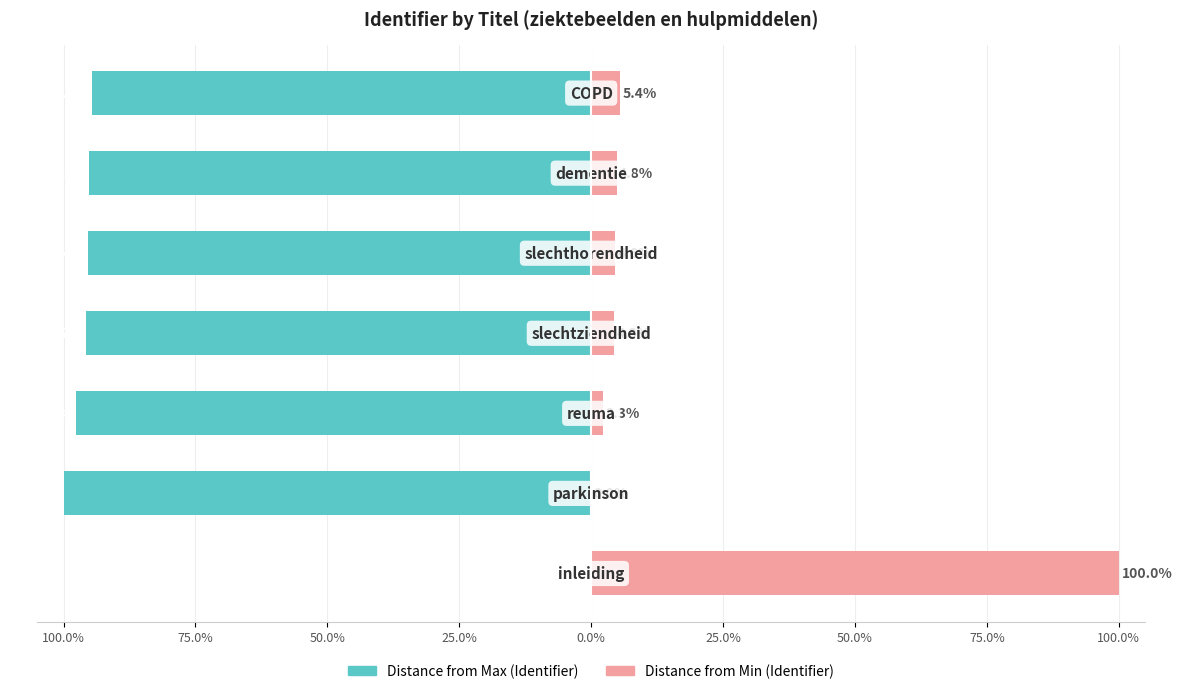

How many values in the Distance from Max series are below -95?

5